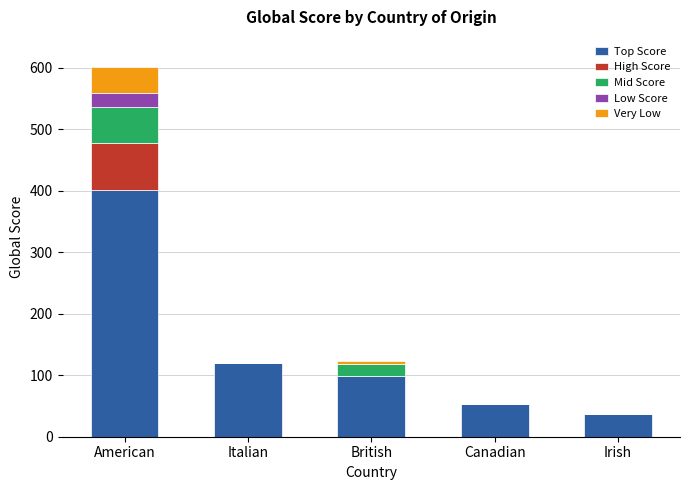

Reading left to right, transcribe the values for Top Score.

American=401	Italian=120	British=99	Canadian=53	Irish=37